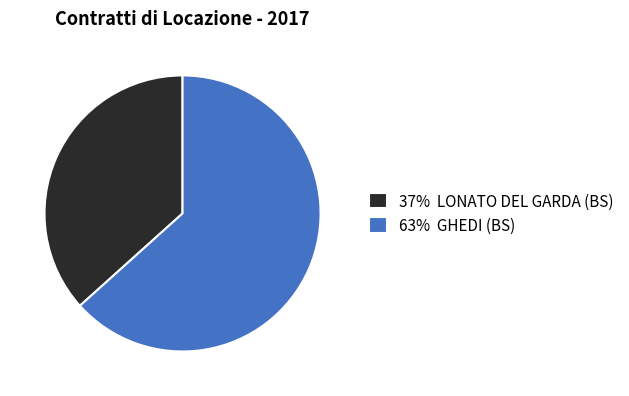

Which slice is the largest?

63% GHEDI (BS)